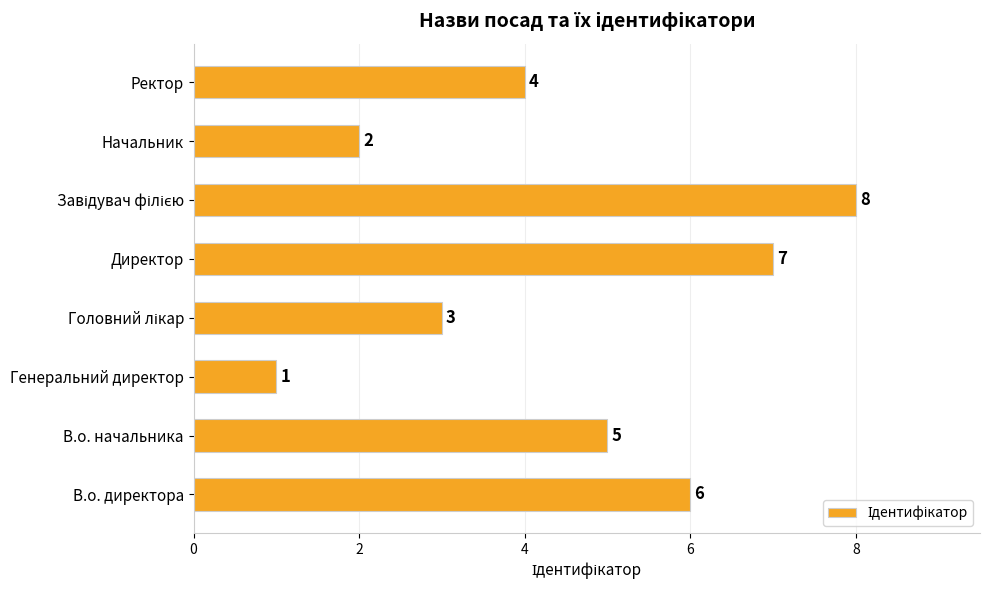

Is it true that the value at Начальник is 2?

True